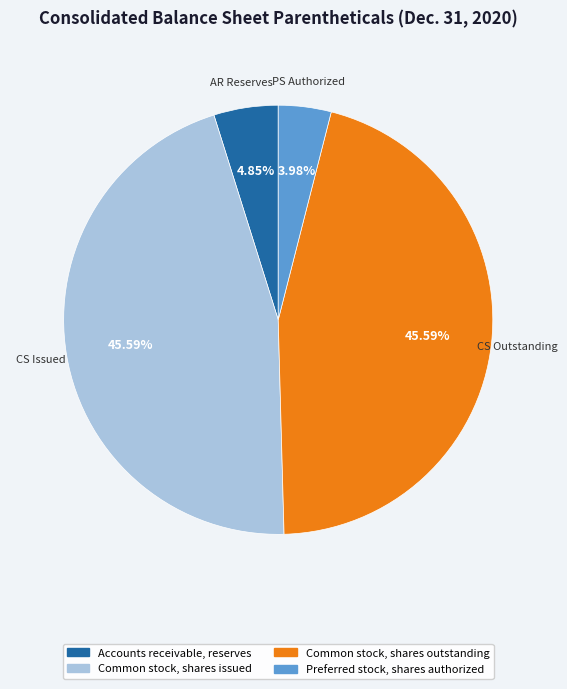

Which slice is the smallest?

Preferred stock, shares authorized